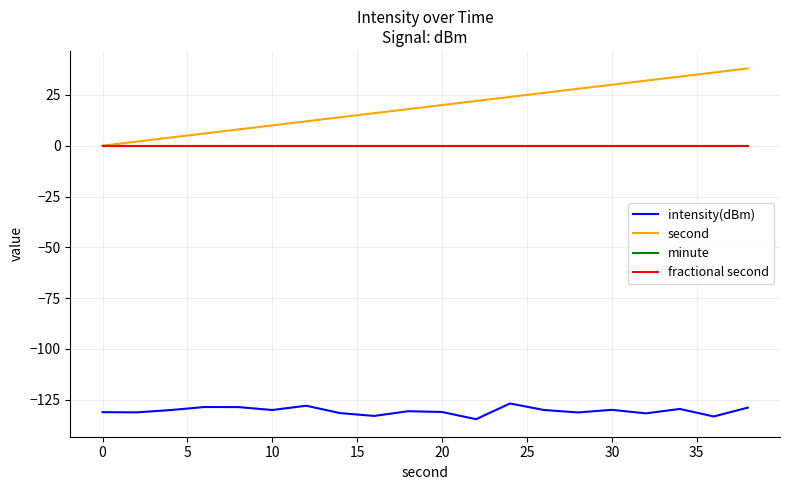

Does the chart have visible grid lines?

Yes